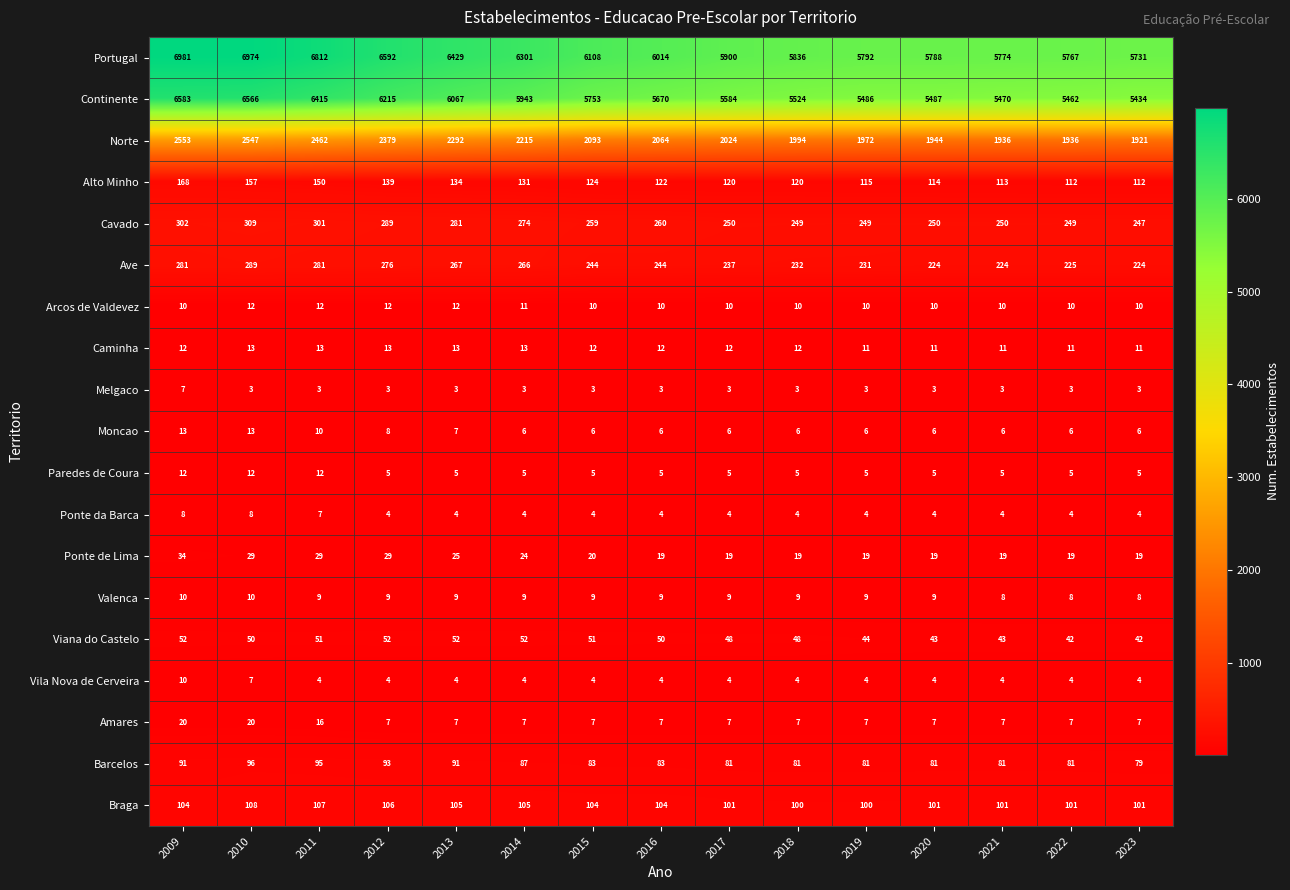

Which category has the highest value in the Norte series?

2009